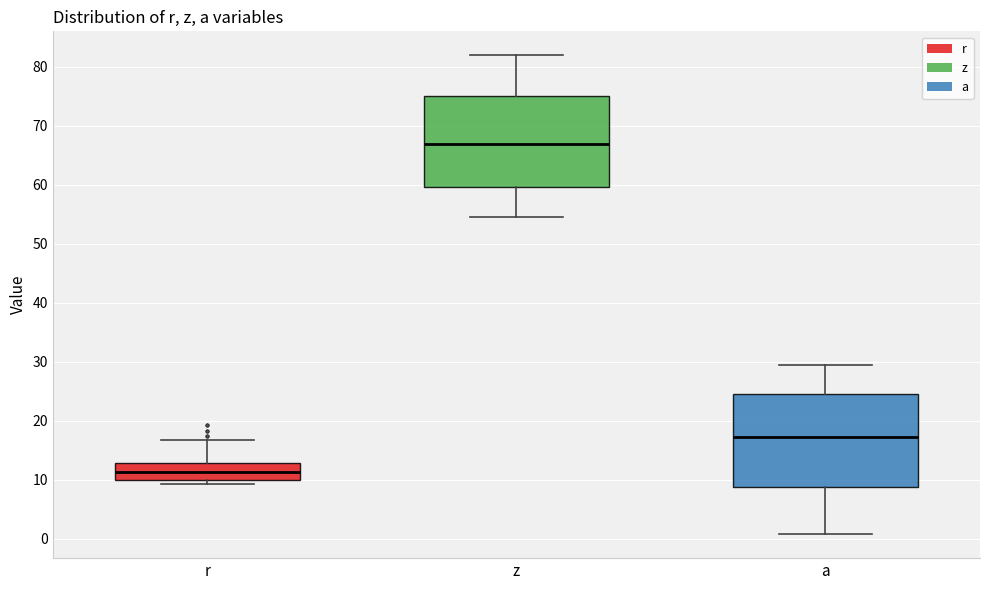

Which box's median line is the highest?

z